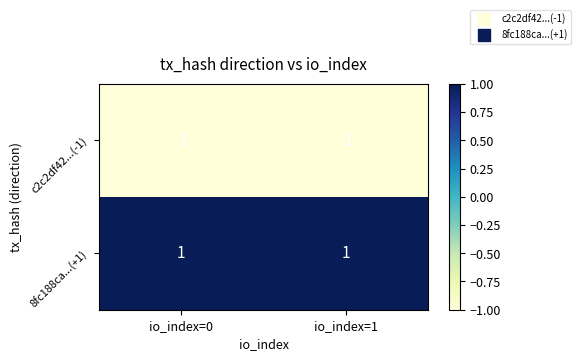

True or false: 8fc188ca...(+1) has a value of 1 at io_index=0.

True